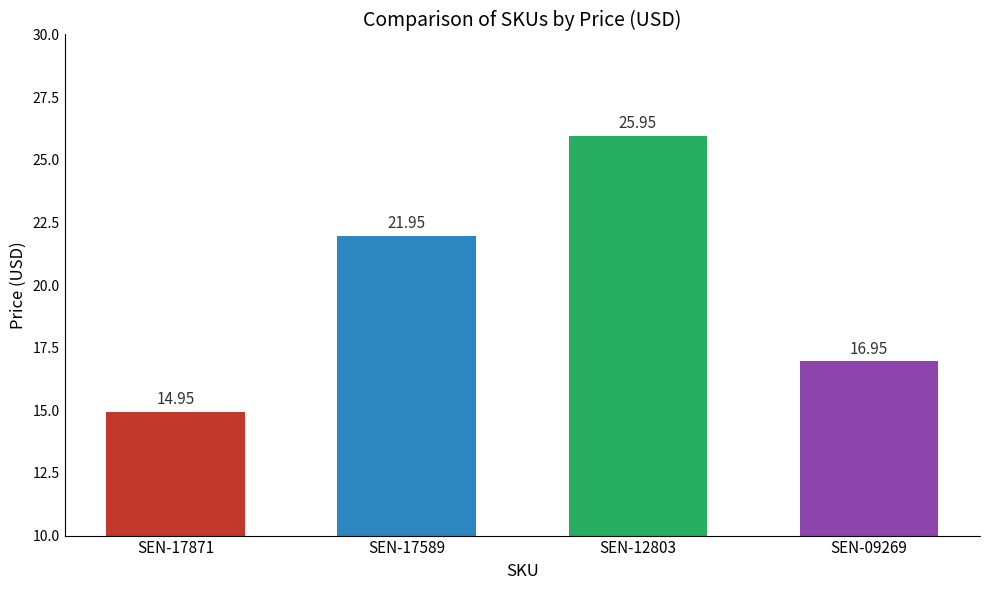

What is the change in value from SEN-17871 to SEN-17589?

+7.0